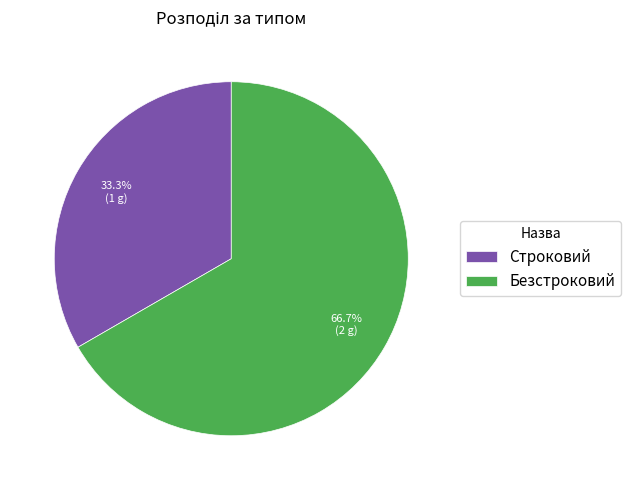

To the nearest percent, what portion does Безстроковий represent?

67%